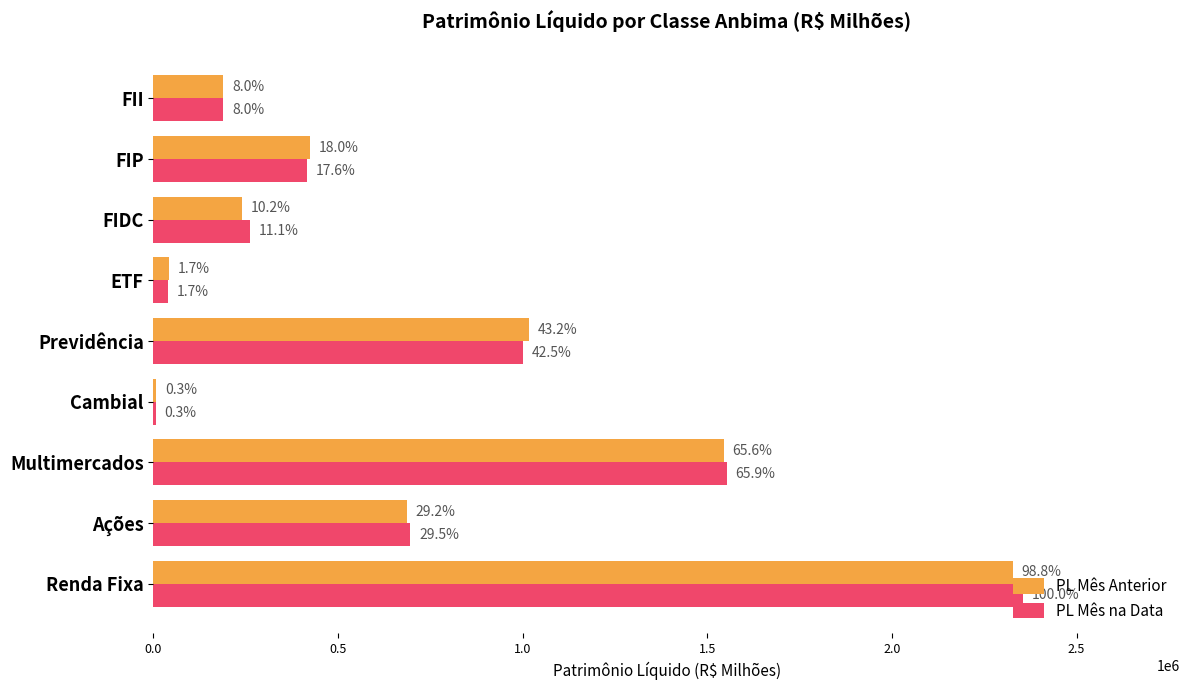

What are all the series names shown in the legend?

PL Mês Anterior, PL Mês na Data